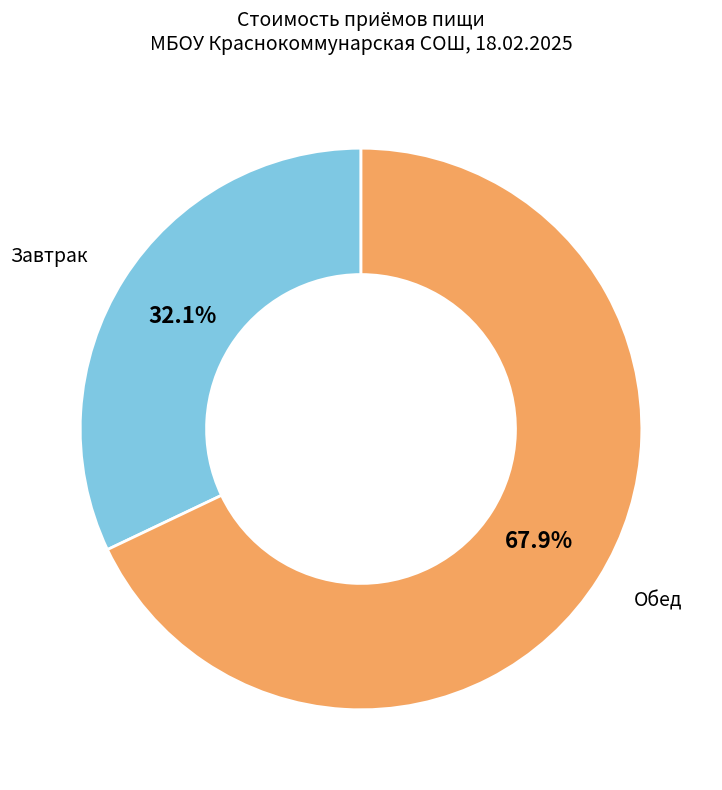

How many slices are in this pie chart?

2